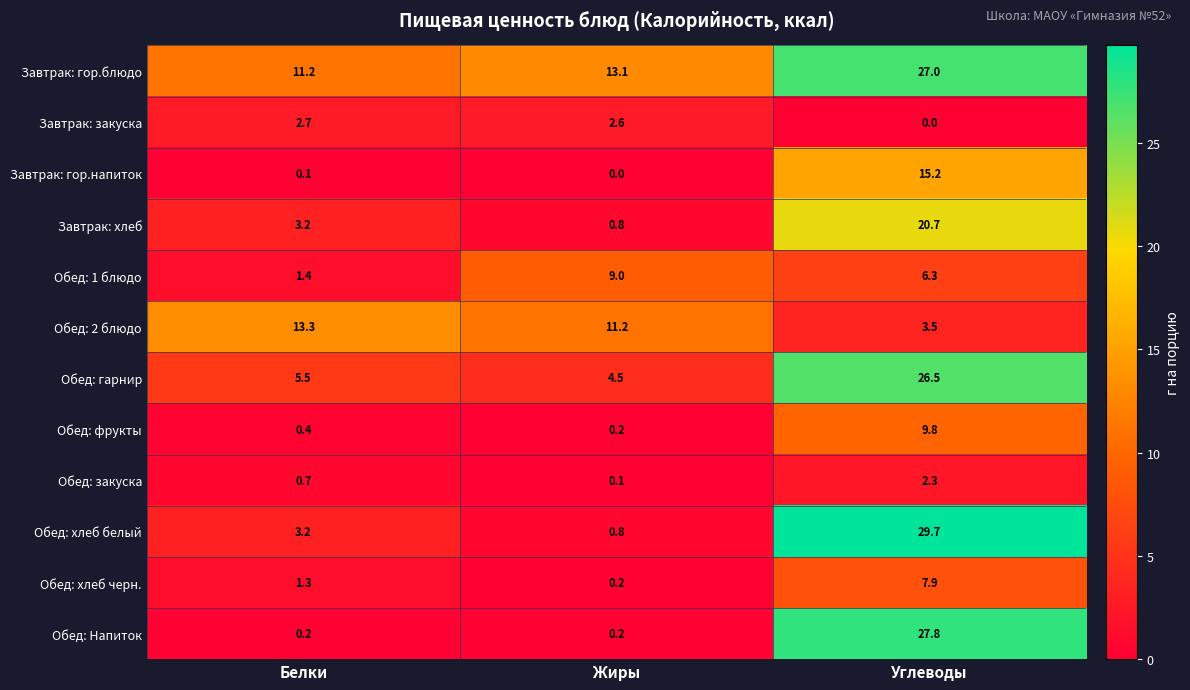

Rank the series by their maximum value, from highest to lowest.

Обед: хлеб белый, Обед: Напиток, Завтрак: гор.блюдо, Обед: гарнир, Завтрак: хлеб, Завтрак: гор.напиток, Обед: 2 блюдо, Обед: фрукты, Обед: 1 блюдо, Обед: хлеб черн., Завтрак: закуска, Обед: закуска